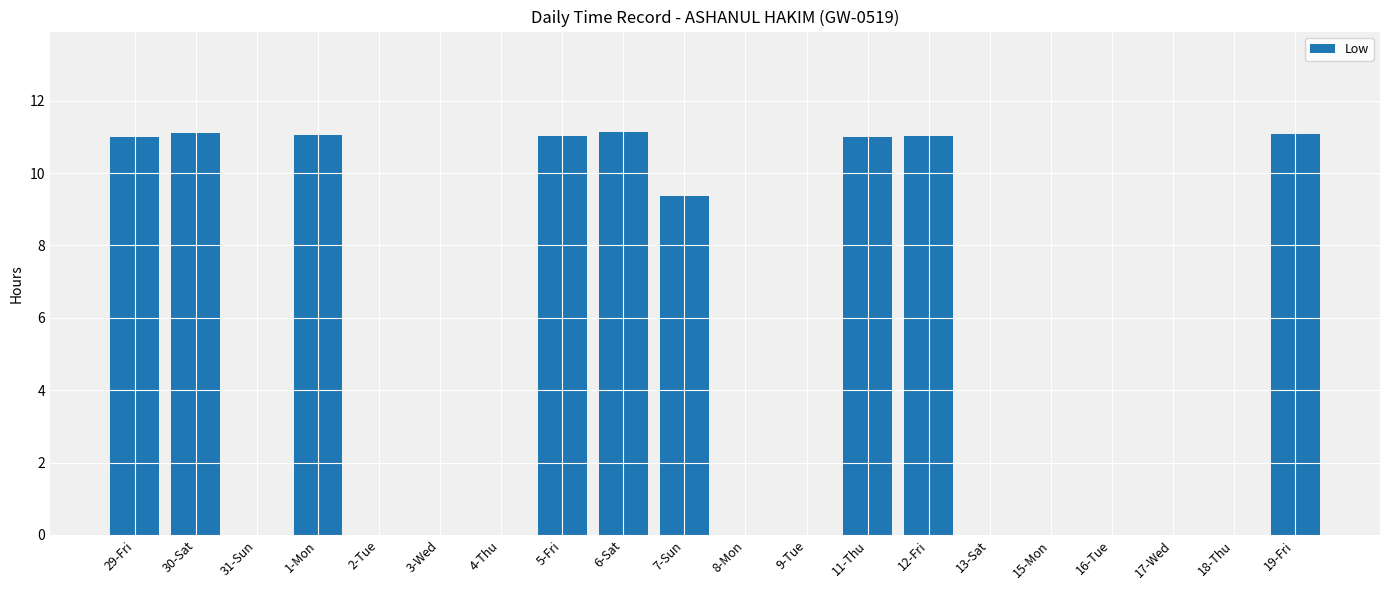

True or false: the data shows -7.2 at 9-Tue.

False